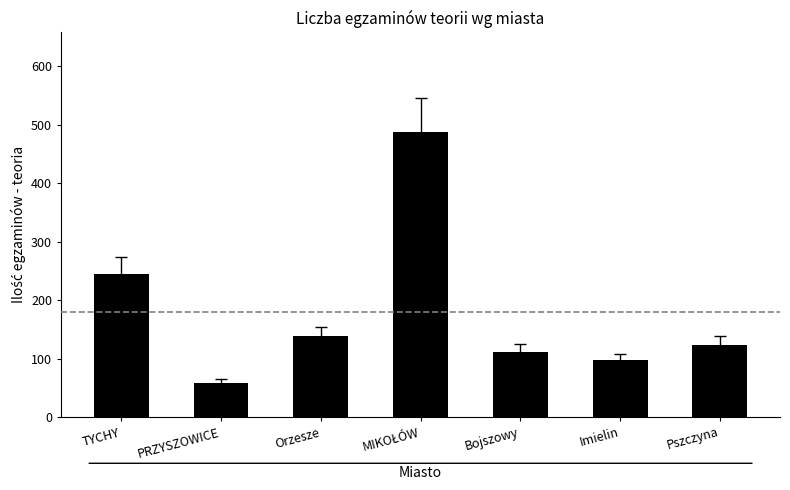

Which label corresponds to the smallest value in the chart?

PRZYSZOWICE